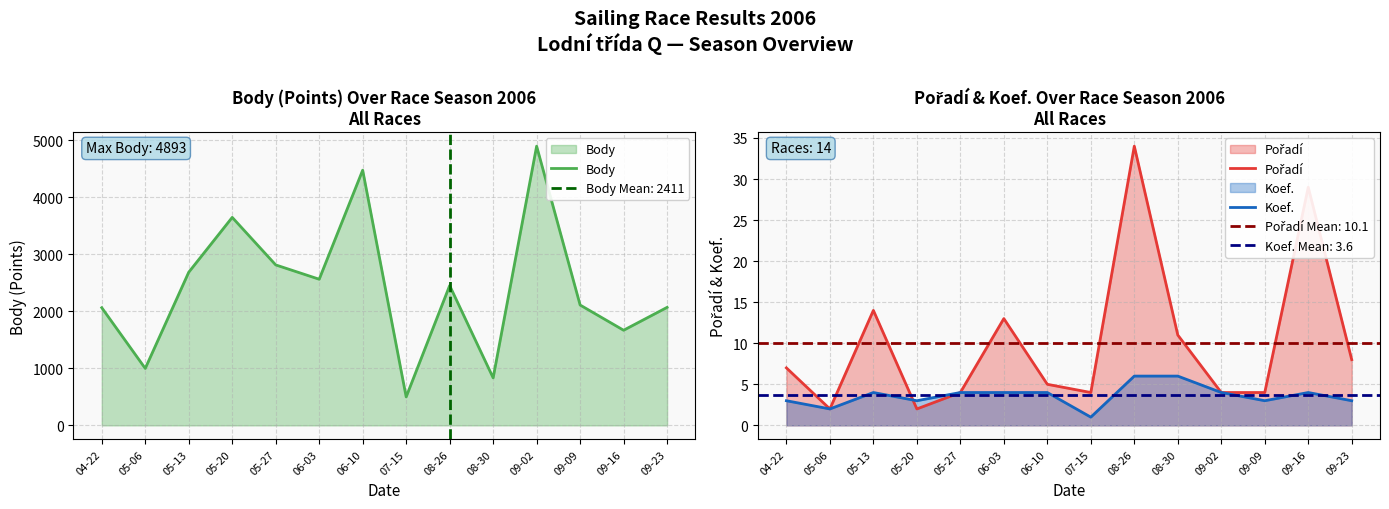

True or false: Body and Pořadí cross at least once.

False